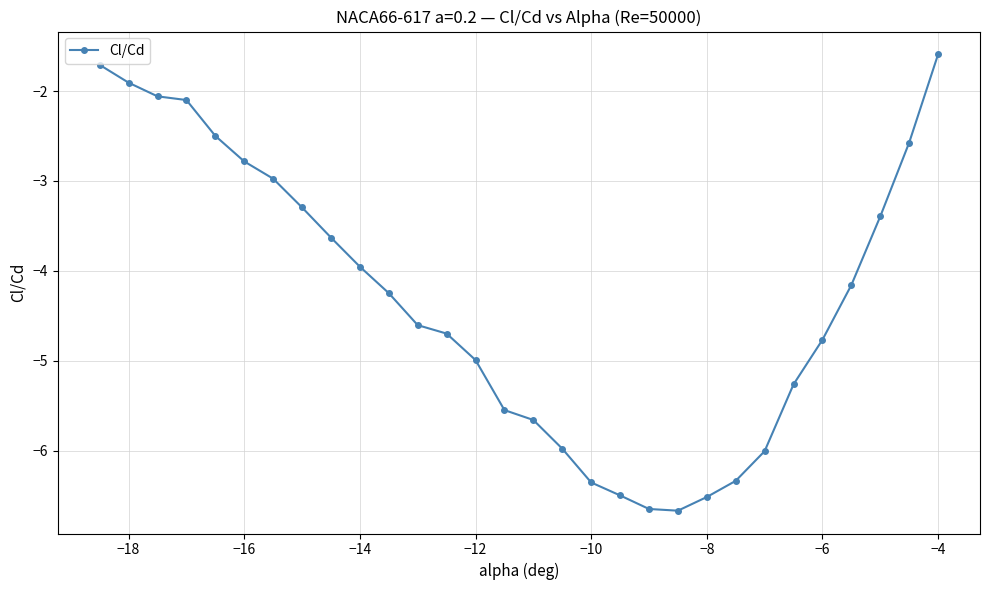

True or false: the data has more than 1 interior local peaks.

False